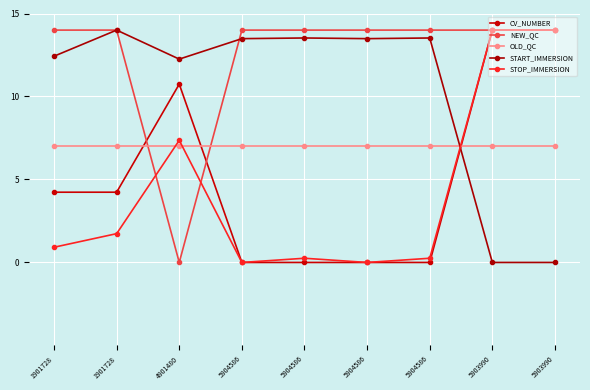

True or false: OLD_QC has more than 0 interior local peaks.

False